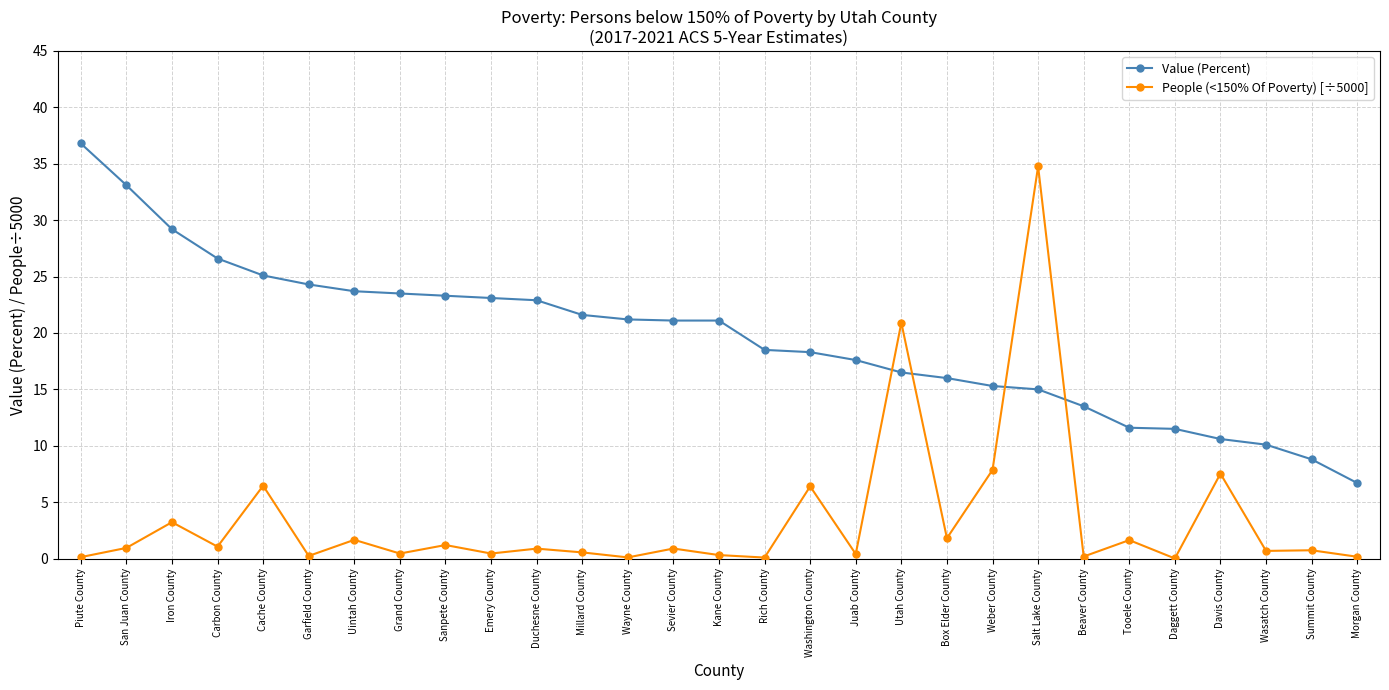

How many intersections are there between Value (Percent) and People (<150% Of Poverty) [÷5000]?

4